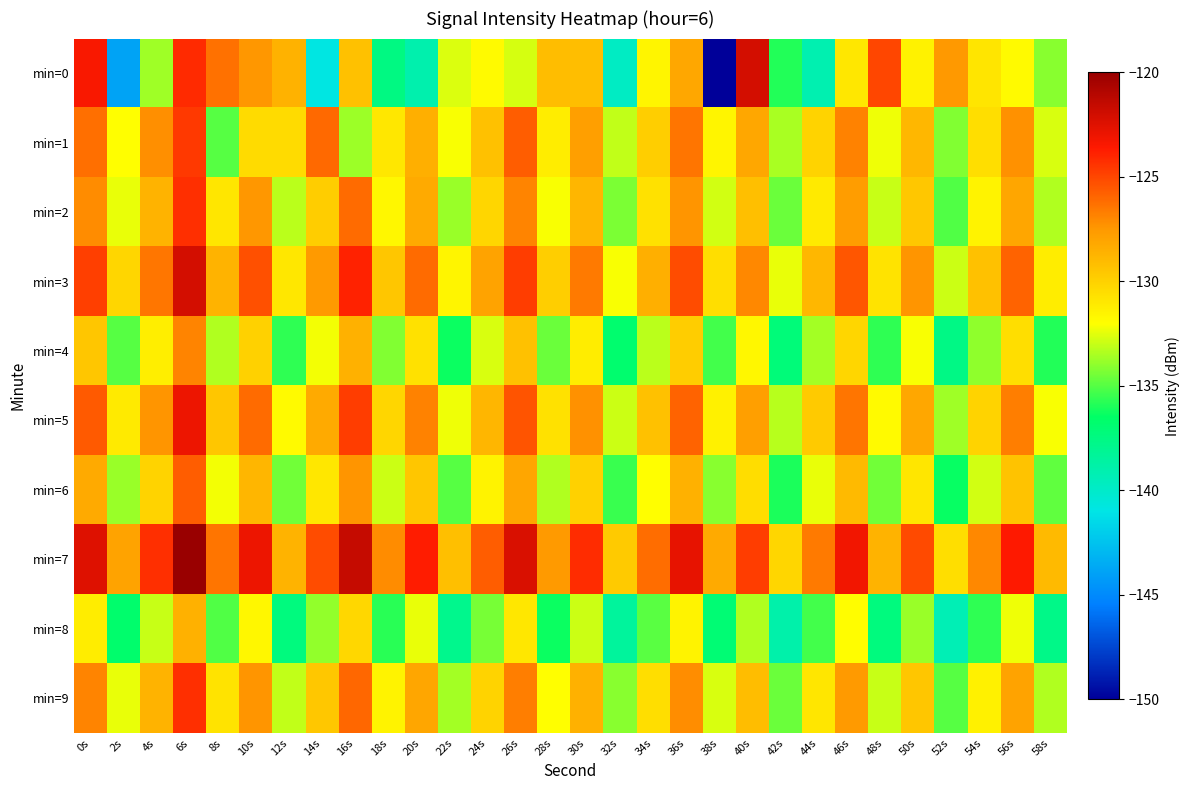

Which series changed the most between 6s and 32s?

min=0